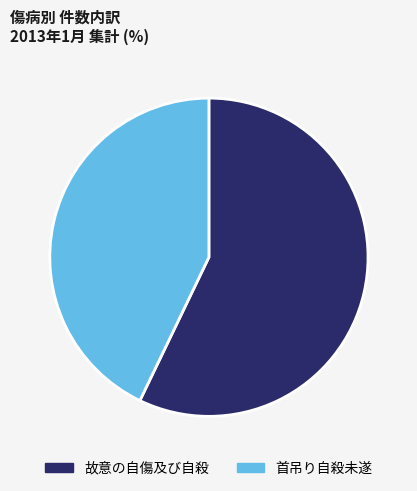

Which category has the biggest portion of the pie?

故意の自傷及び自殺